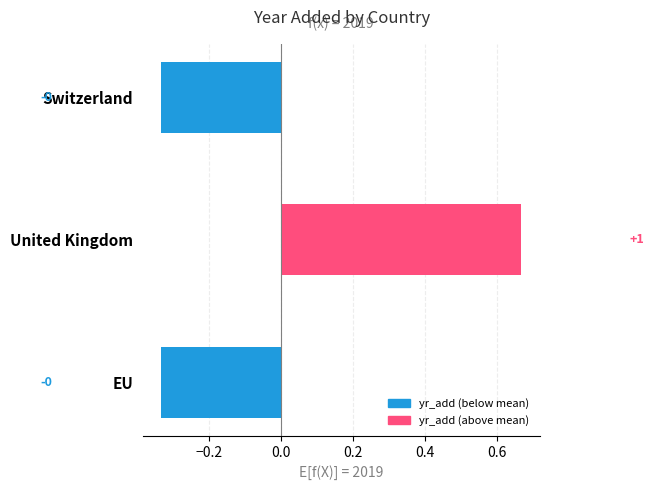

How many bars are there in total?

3